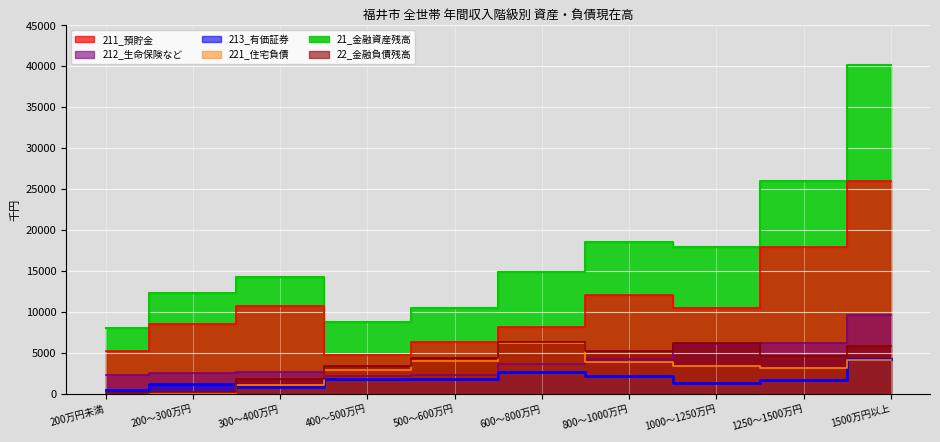

The 22_金融負債残高 series shows 31 at 200万円未満. True or false?

True